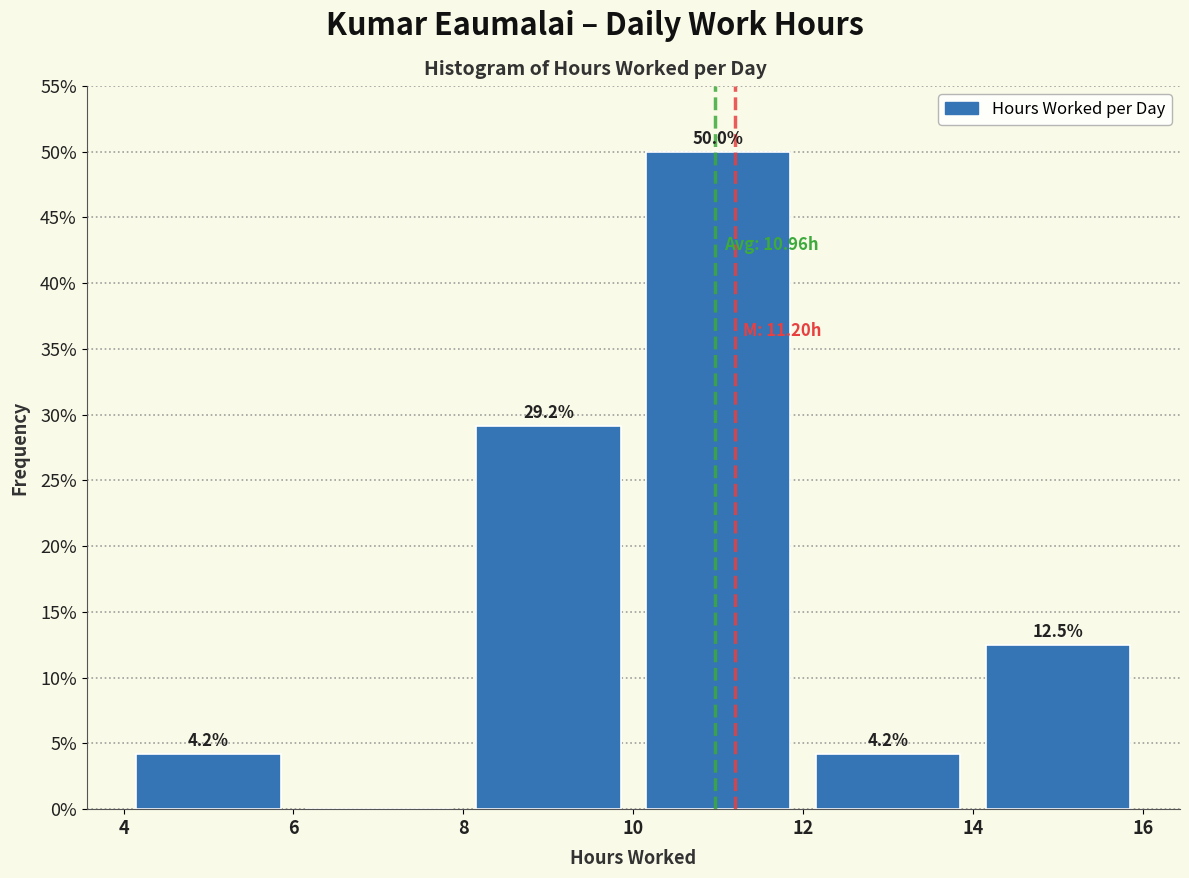

Over which range of the x-axis is the bar tallest?

10 to 12